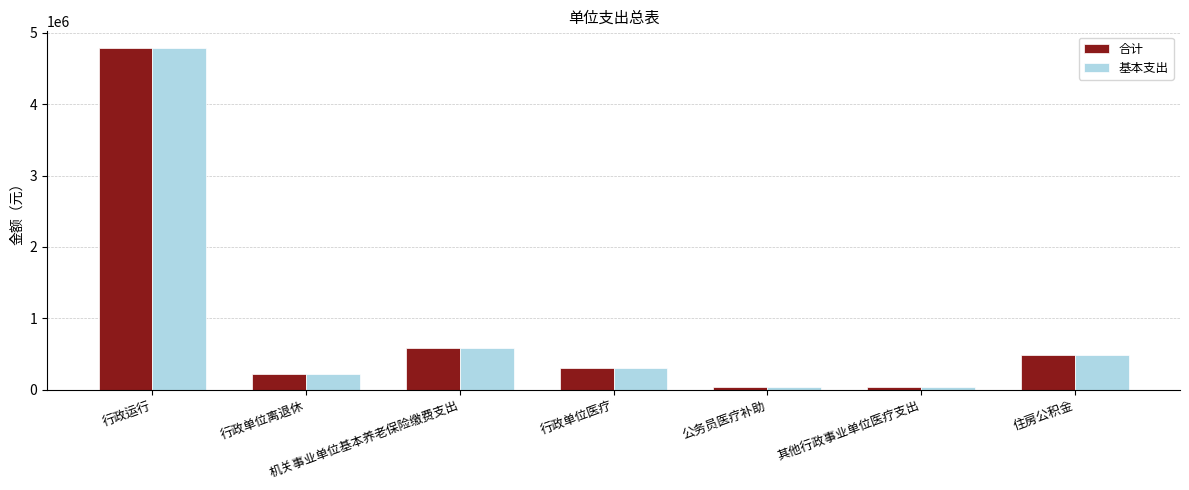

What are all the series names shown in the legend?

合计, 基本支出